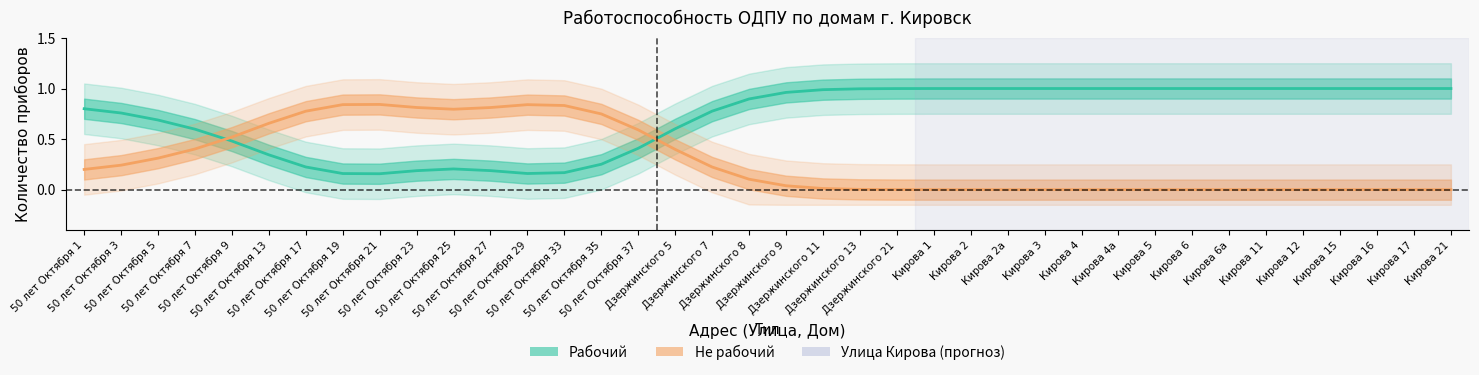

After their last crossing, which series has the higher values: Рабочий or Не рабочий?

Рабочий